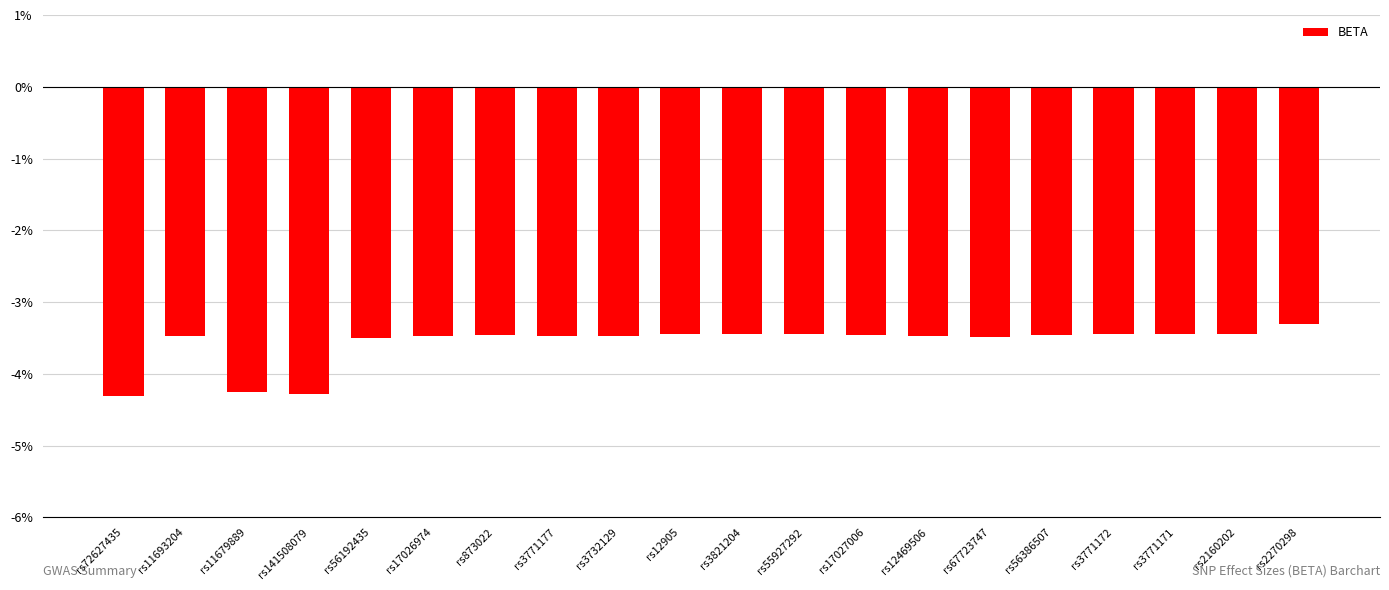

Reading right to left, extract all data points from this chart.

rs2270298=-0.0	rs2160202=-0.0	rs3771171=-0.0	rs3771172=-0.0	rs56386507=-0.0	rs67723747=-0.0	rs12469506=-0.0	rs17027006=-0.0	rs55927292=-0.0	rs3821204=-0.0	rs12905=-0.0	rs3732129=-0.0	rs3771177=-0.0	rs873022=-0.0	rs17026974=-0.0	rs56192435=-0.0	rs141508079=-0.0	rs11679889=-0.0	rs11693204=-0.0	rs72627435=-0.0